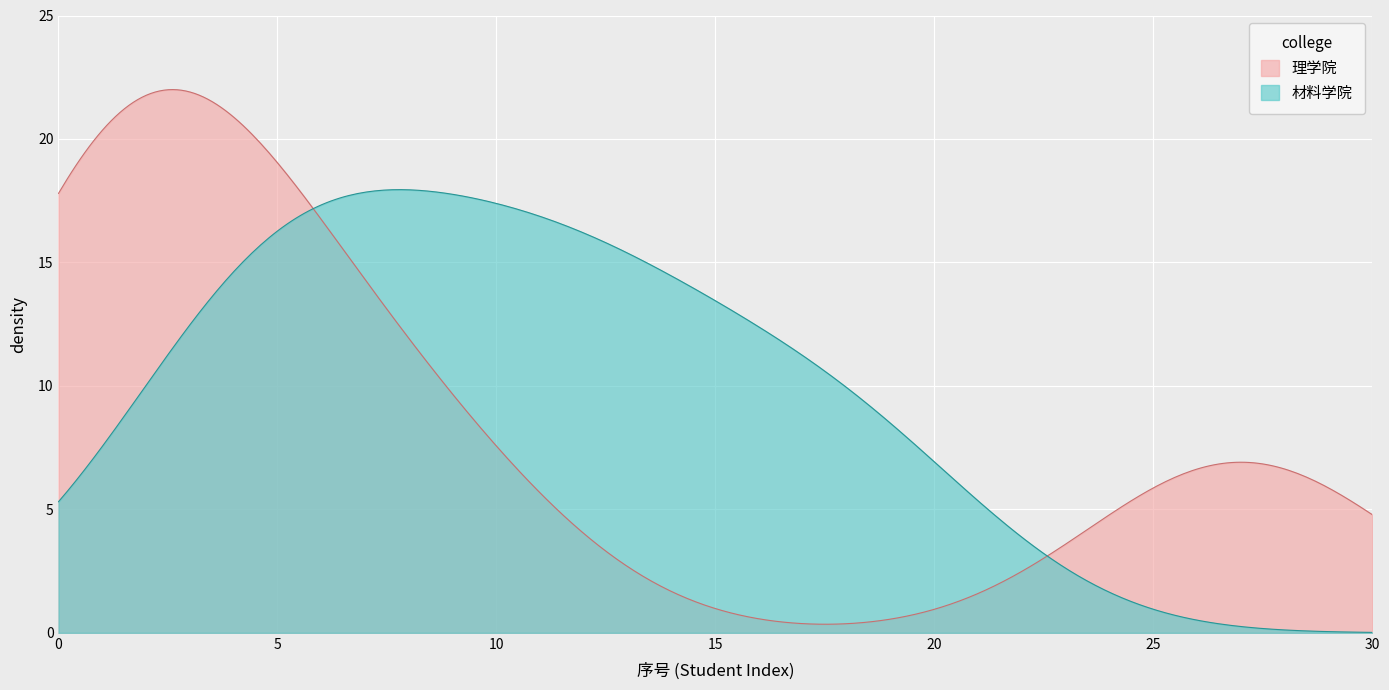

Which series has the largest total across all categories?

材料学院